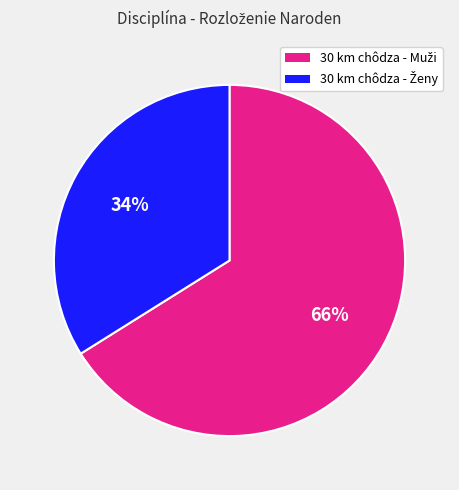

Does any single category account for the majority?

Yes